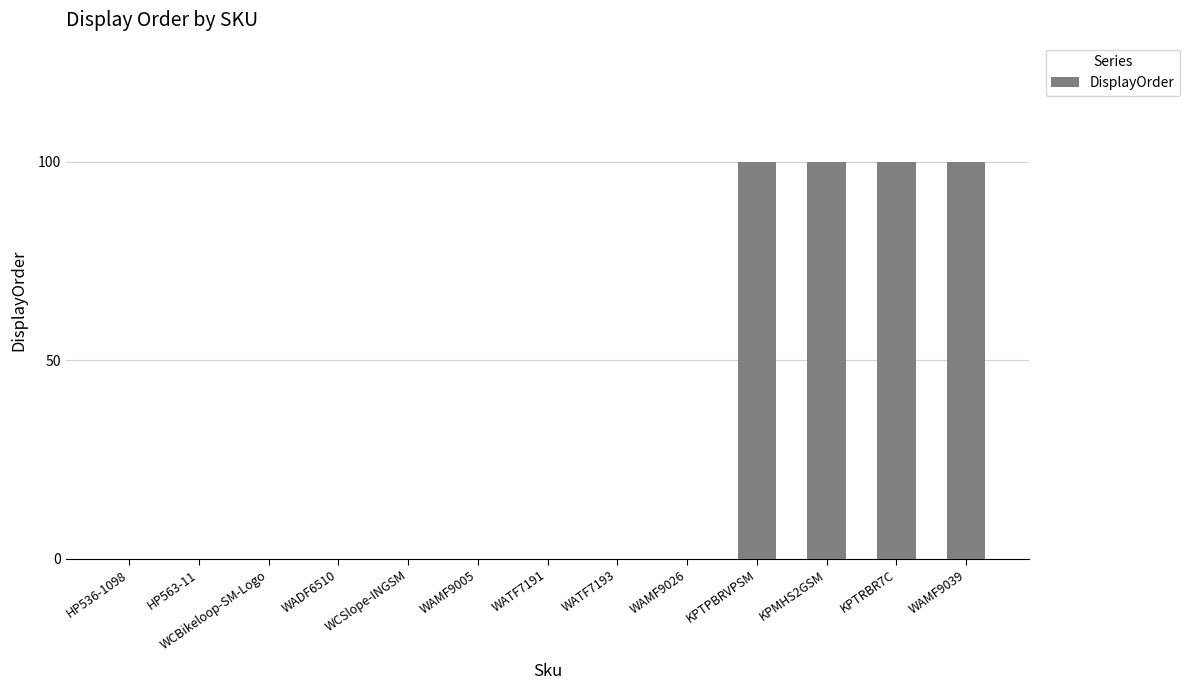

What is the change in value from WATF7193 to KPTRBR7C?

+100